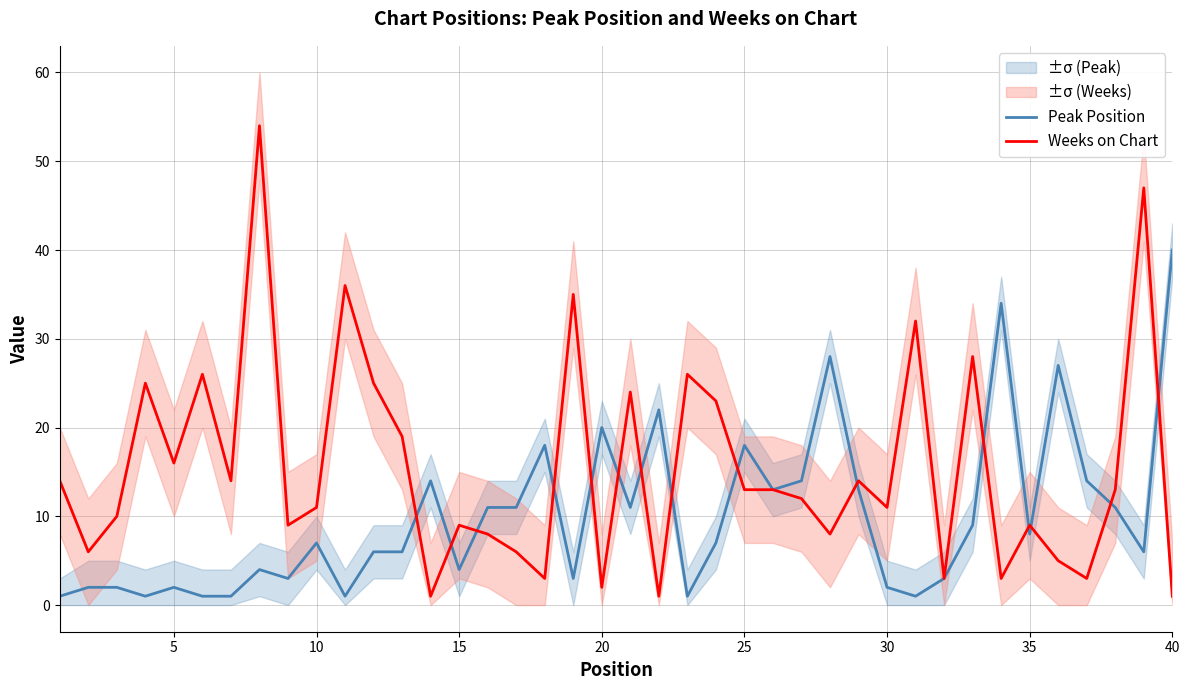

How many lines are shown in the chart?

2